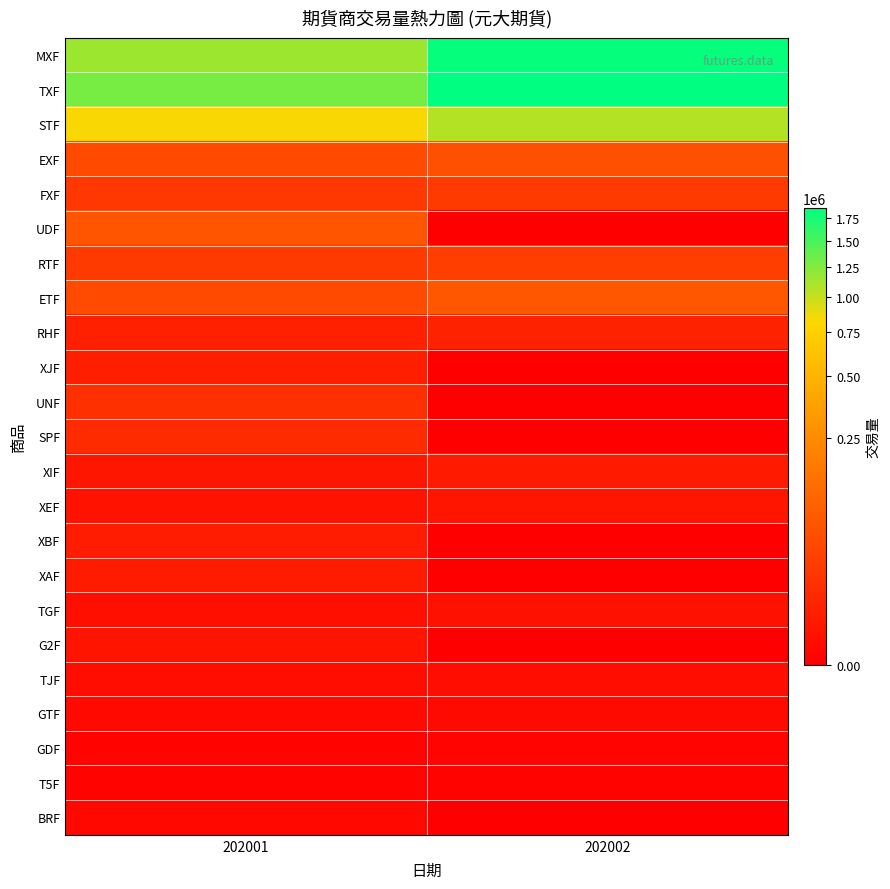

Rank the series by their maximum value, from lowest to highest.

T5F, GDF, BRF, GTF, TJF, TGF, G2F, XEF, XIF, XAF, XBF, XJF, RHF, SPF, UNF, FXF, RTF, EXF, UDF, ETF, STF, MXF, TXF